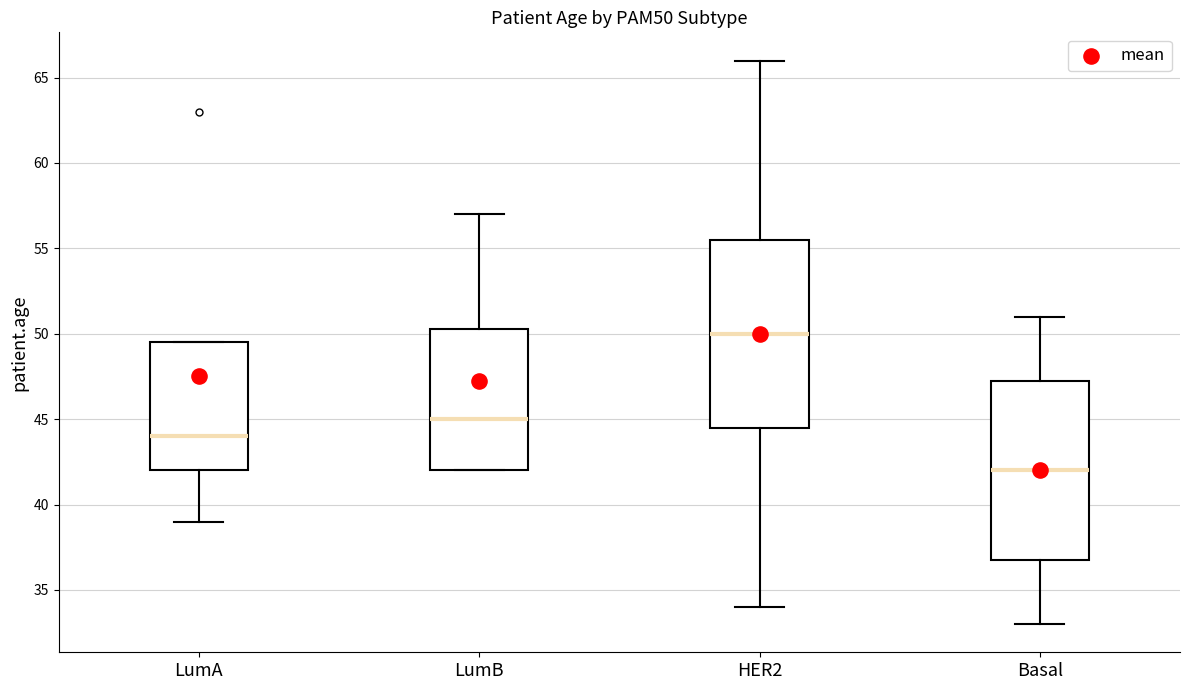

Where is the upper edge of the box for HER2 on the y-axis? The values are not printed on the chart, so give them approximately, as read against the axis.

55.5